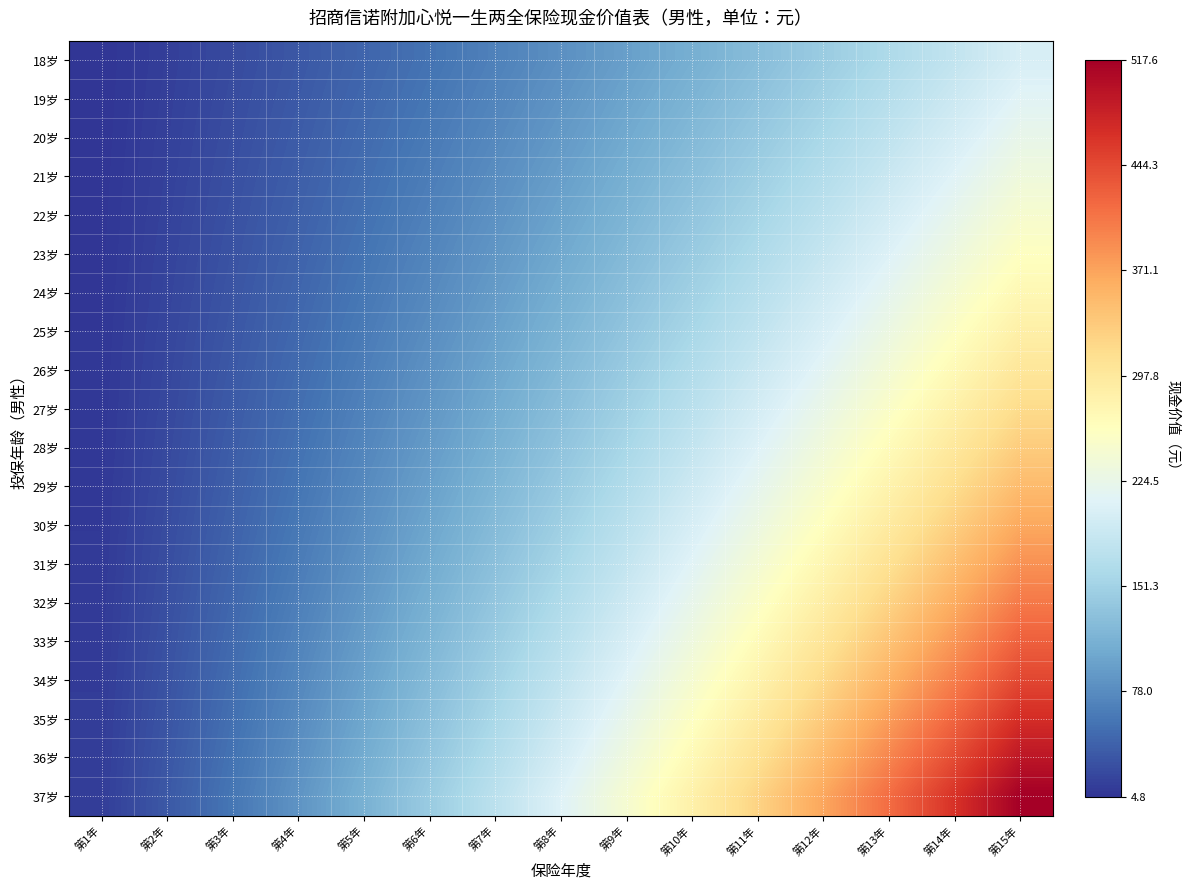

Reading left to right, transcribe all the data shown in this chart.

18岁: 第1年=4.8	第2年=13.1	第3年=22.7	第4年=33.0	第5年=44.0	第6年=55.7	第7年=68.2	第8年=81.6	第9年=95.8	第10年=110.9	第11年=127.0	第12年=144.2	第13年=162.4	第14年=181.8	第15年=202.5
19岁: 第1年=5.0	第2年=13.8	第3年=23.9	第4年=34.7	第5年=46.3	第6年=58.6	第7年=71.8	第8年=85.8	第9年=100.7	第10年=116.6	第11年=133.6	第12年=151.6	第13年=170.8	第14年=191.1	第15年=212.8
20岁: 第1年=5.3	第2年=14.5	第3年=25.1	第4年=36.5	第5年=48.6	第6年=61.6	第7年=75.4	第8年=90.2	第9年=105.9	第10年=122.6	第11年=140.4	第12年=159.3	第13年=179.5	第14年=200.9	第15年=223.7
21岁: 第1年=5.5	第2年=15.2	第3年=26.4	第4年=38.4	第5年=51.2	第6年=64.8	第7年=79.3	第8年=94.8	第9年=111.3	第10年=128.9	第11年=147.6	第12年=167.5	第13年=188.7	第14年=211.2	第15年=235.1
22岁: 第1年=5.8	第2年=16.0	第3年=27.8	第4年=40.4	第5年=53.8	第6年=68.1	第7年=83.4	第8年=99.7	第9年=117.0	第10年=135.5	第11年=155.2	第12年=176.1	第13年=198.3	第14年=222.0	第15年=247.1
23岁: 第1年=6.1	第2年=16.8	第3年=29.2	第4年=42.5	第5年=56.6	第6年=71.6	第7年=87.7	第8年=104.8	第9年=123.0	第10年=142.4	第11年=163.1	第12年=185.1	第13年=208.4	第14年=233.3	第15年=259.7
24岁: 第1年=6.4	第2年=17.7	第3年=30.7	第4年=44.6	第5年=59.5	第6年=75.3	第7年=92.2	第8年=110.2	第9年=129.3	第10年=149.7	第11年=171.4	第12年=194.5	第13年=219.1	第14年=245.2	第15年=273.0
25岁: 第1年=6.8	第2年=18.6	第3年=32.3	第4年=46.9	第5年=62.5	第6年=79.2	第7年=96.9	第8年=115.8	第9年=135.9	第10年=157.4	第11年=180.2	第12年=204.4	第13年=230.2	第14年=257.7	第15年=286.9
26岁: 第1年=7.1	第2年=19.6	第3年=34.0	第4年=49.4	第5年=65.8	第6年=83.2	第7年=101.9	第8年=121.8	第9年=142.9	第10年=165.4	第11年=189.4	第12年=214.9	第13年=242.0	第14年=270.8	第15年=301.4
27岁: 第1年=7.5	第2年=20.6	第3年=35.7	第4年=51.9	第5年=69.1	第6年=87.5	第7年=107.1	第8年=128.0	第9年=150.2	第10年=173.8	第11年=199.0	第12年=225.8	第13年=254.3	第14年=284.6	第15年=316.7
28岁: 第1年=7.9	第2年=21.6	第3年=37.5	第4年=54.5	第5年=72.7	第6年=92.0	第7年=112.6	第8年=134.5	第9年=157.8	第10年=182.7	第11年=209.1	第12年=237.3	第13年=267.2	第14年=299.0	第15年=332.8
29岁: 第1年=8.3	第2年=22.7	第3年=39.5	第4年=57.3	第5年=76.4	第6年=96.7	第7年=118.3	第8年=141.3	第9年=165.9	第10年=192.0	第11年=219.8	第12年=249.3	第13年=280.7	第14年=314.1	第15年=349.6
30岁: 第1年=8.7	第2年=23.9	第3年=41.5	第4年=60.2	第5年=80.3	第6年=101.6	第7年=124.3	第8年=148.5	第9年=174.3	第10年=201.7	第11年=230.9	第12年=261.9	第13年=294.9	第14年=330.0	第15年=367.3
31岁: 第1年=9.2	第2年=25.1	第3年=43.6	第4年=63.3	第5年=84.3	第6年=106.8	第7年=130.6	第8年=156.1	第9年=183.1	第10年=211.9	第11年=242.6	第12年=275.1	第13年=309.8	第14年=346.6	第15年=385.8
32岁: 第1年=9.6	第2年=26.4	第3年=45.8	第4年=66.5	第5年=88.6	第6年=112.2	第7年=137.2	第8年=164.0	第9年=192.4	第10年=222.6	第11年=254.8	第12年=289.0	第13年=325.4	第14年=364.1	第15年=405.2
33岁: 第1年=10.1	第2年=27.7	第3年=48.1	第4年=69.9	第5年=93.1	第6年=117.9	第7年=144.2	第8年=172.2	第9年=202.1	第10年=233.8	第11年=267.6	第12年=303.6	第13年=341.7	第14年=382.3	第15年=425.5
34岁: 第1年=10.6	第2年=29.1	第3年=50.6	第4年=73.5	第5年=97.8	第6年=123.8	第7年=151.5	第8年=180.9	第9年=212.3	第10年=245.6	第11年=281.1	第12年=318.8	第13年=358.9	第14年=401.5	第15年=446.9
35岁: 第1年=11.2	第2年=30.6	第3年=53.1	第4年=77.2	第5年=102.8	第6年=130.1	第7年=159.1	第8年=190.0	第9年=222.9	第10年=257.9	第11年=295.1	第12年=334.7	第13年=376.8	第14年=421.6	第15年=469.3
36岁: 第1年=11.7	第2年=32.2	第3年=55.8	第4年=81.1	第5年=108.0	第6年=136.6	第7年=167.1	第8年=199.6	第9年=234.1	第10年=270.8	第11年=309.9	第12年=351.5	第13年=395.7	第14年=442.7	第15年=492.8
37岁: 第1年=12.3	第2年=33.8	第3年=58.6	第4年=85.1	第5年=113.4	第6年=143.4	第7年=175.5	第8年=209.5	第9年=245.8	第10年=284.3	第11年=325.4	第12年=369.0	第13年=415.4	第14年=464.9	第15年=517.6